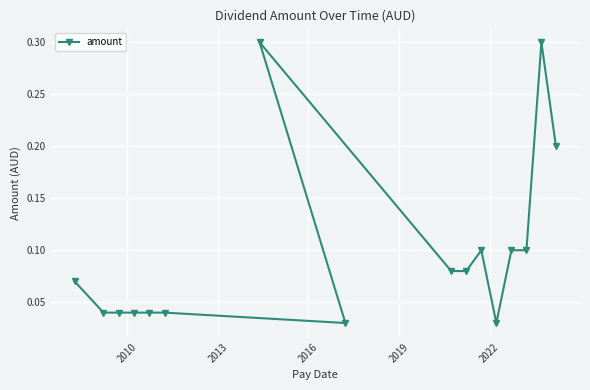

How many data points does each series have?

16